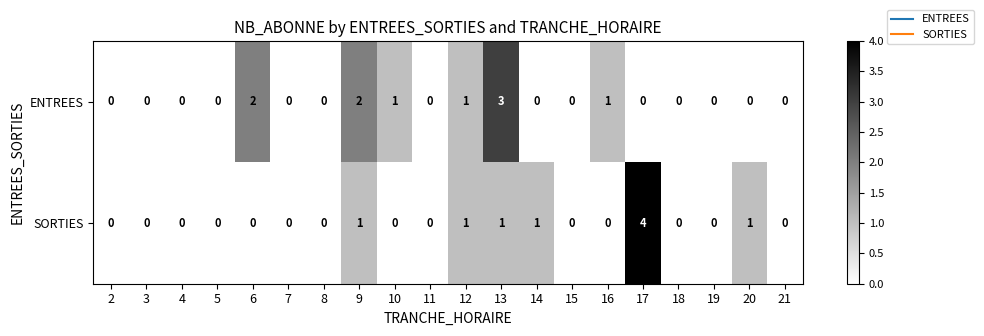

What is the maximum value for ENTREES?

3